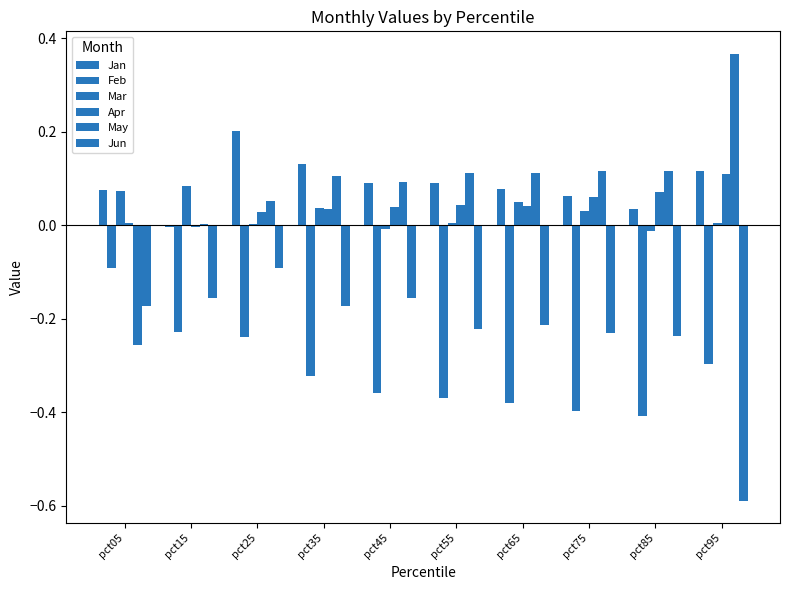

What is the minimum value shown in the chart?

-0.6